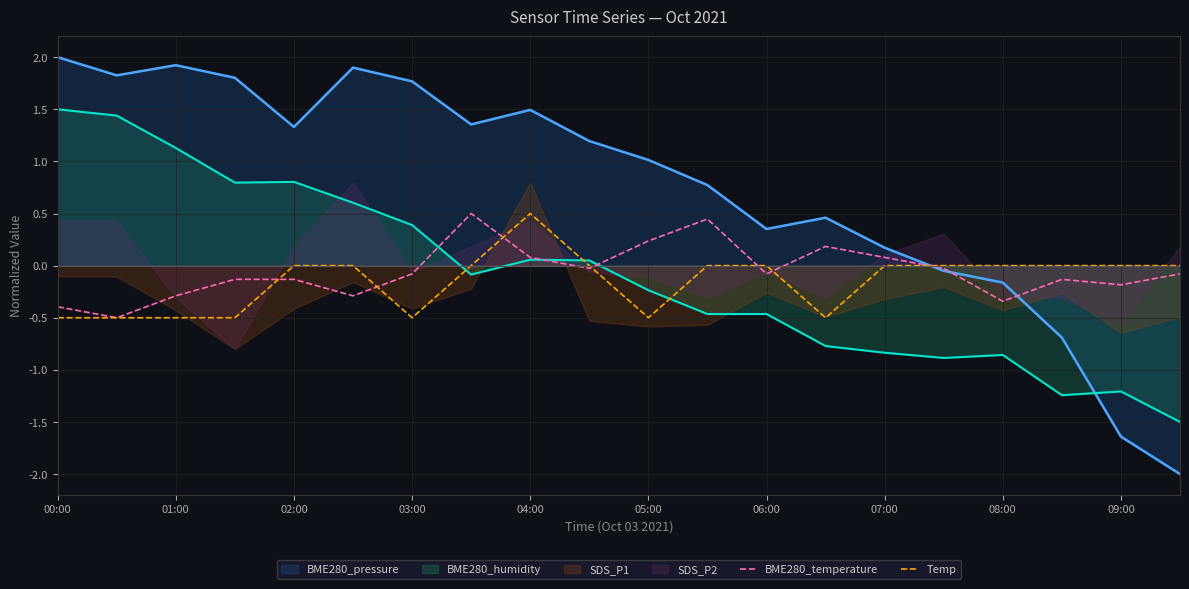

What is the minimum value for BME280_temperature?

-0.5